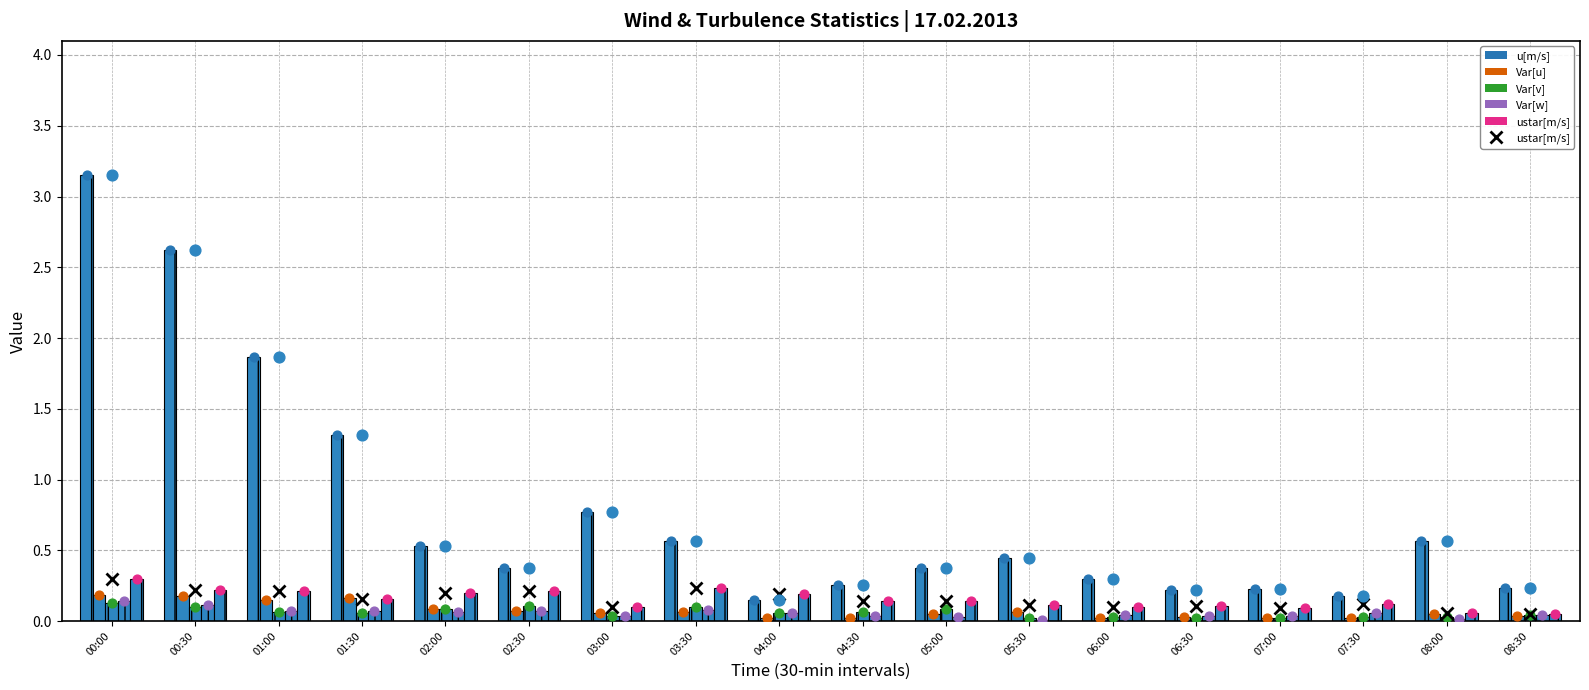

Which series has the largest total across all categories?

u[m/s]